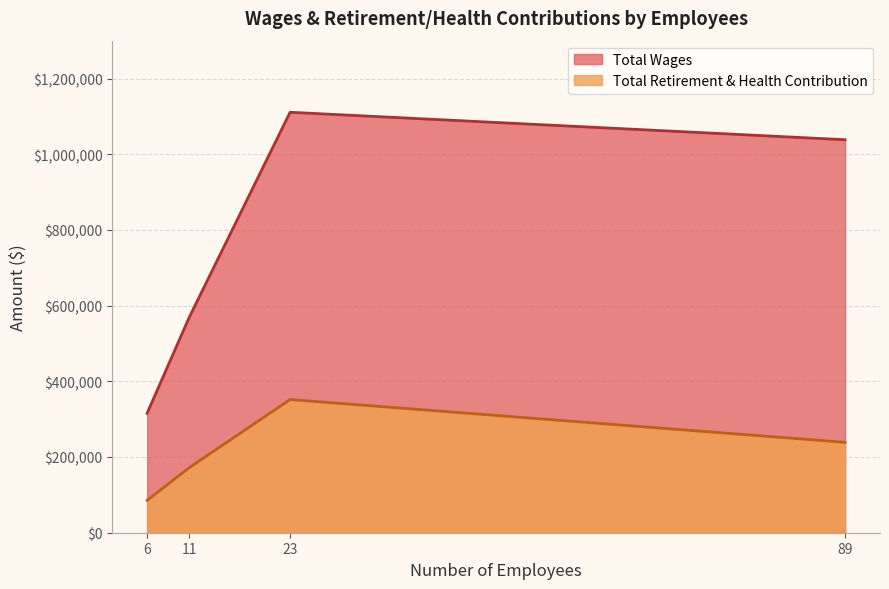

True or false: Total Wages and Total Retirement & Health Contribution intersect in this chart.

False